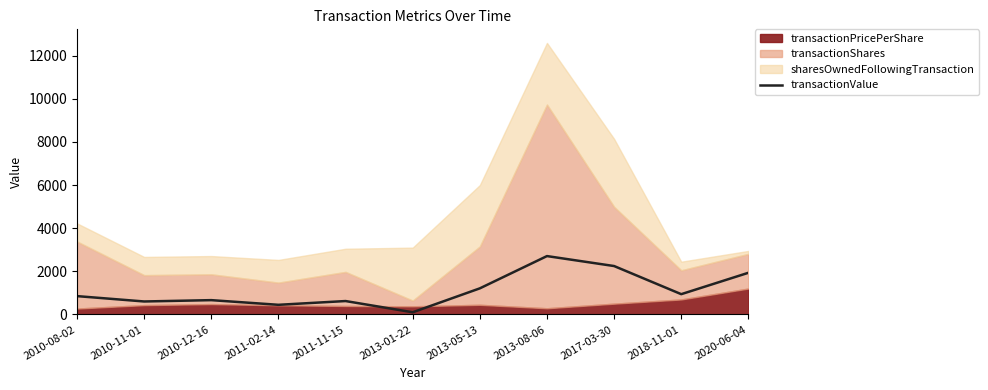

True or false: there are more than 1 points higher than both neighbors.

True